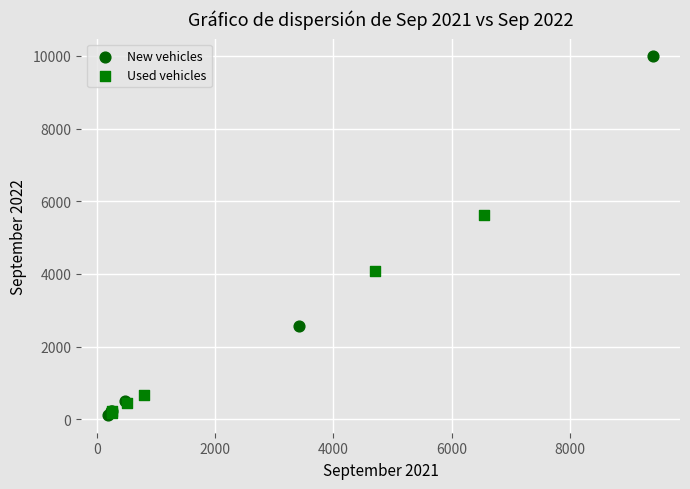

Which series has the largest Y range (max minus min)?

New vehicles